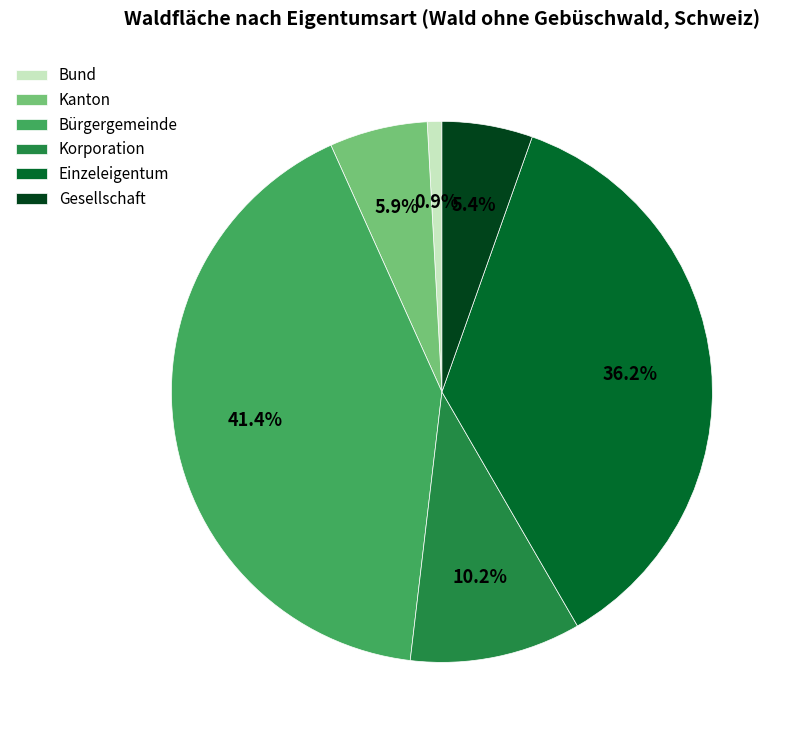

How many segments does this pie chart have?

6